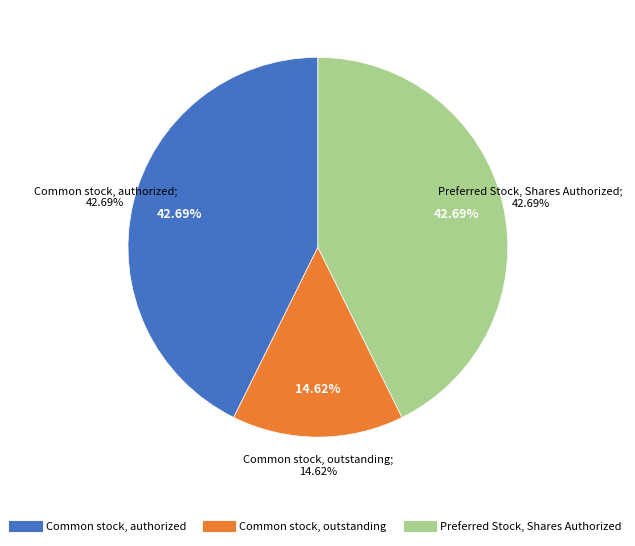

What percentage is the Common stock, outstanding slice, to the nearest percent?

15%